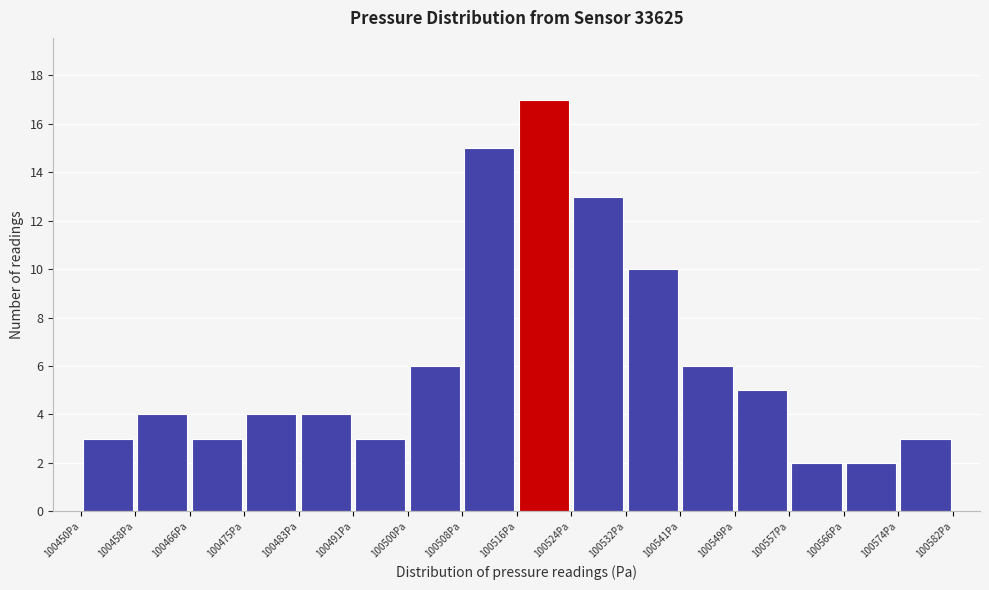

Which range on the x-axis has the tallest bar?

100516 to 100524